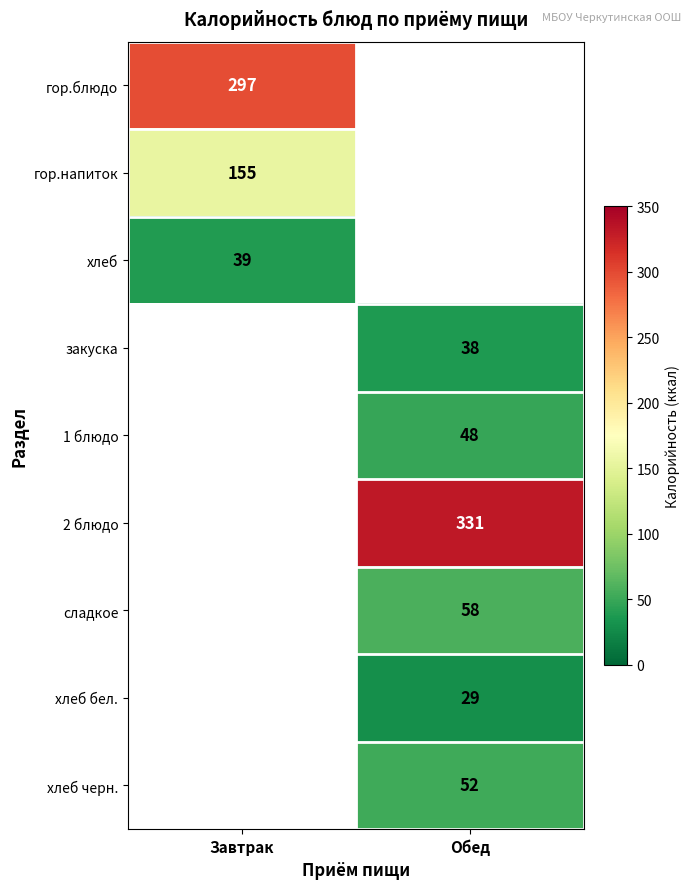

Is it true that 1 блюдо equals 48 at Обед?

True